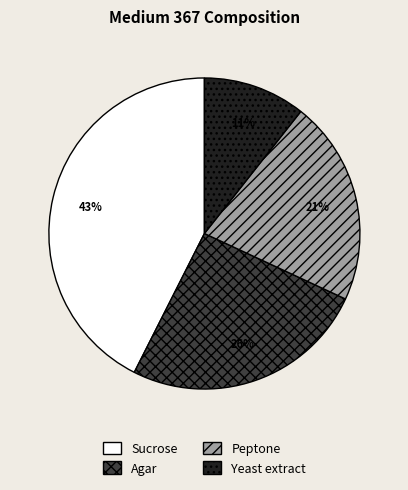

Which category has the biggest portion of the pie?

Sucrose